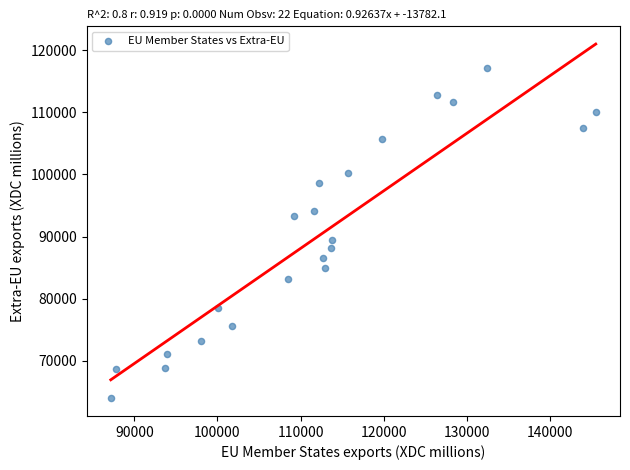

What is the range of Y values (max minus min)?

53124